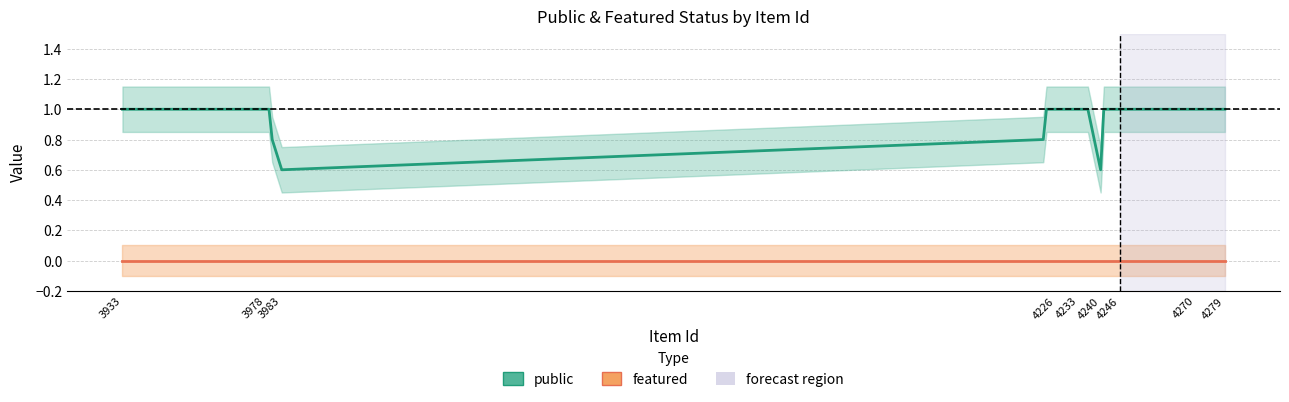

The value of public at 4279 is 1.0. True or false?

True